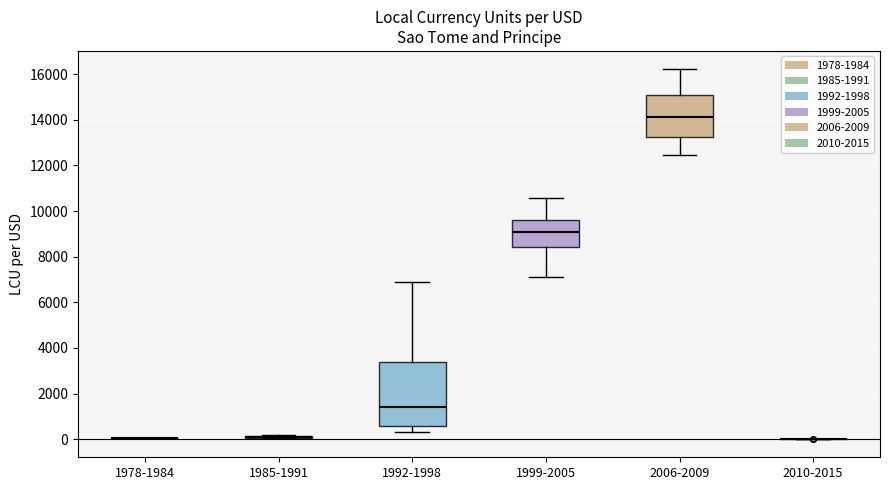

Reading left to right, transcribe this box plot: for each box, give where its median line is, the range the box spans, and where its two whiskers end, as read against the y-axis. The values are not printed on the chart, so give them approximately, as read against the axis.

1978-1984: box collapsed to a line at 0, whiskers 0 to 0
1985-1991: box collapsed to a line at 0, whiskers 0 to 200
1992-1998: median 1400, box 600 to 3400, whiskers 400 to 6800
1999-2005: median 9000, box 8400 to 9600, whiskers 7200 to 10600
2006-2009: median 14200, box 13200 to 15000, whiskers 12400 to 16200
2010-2015: box collapsed to a line at 0, whiskers 0 to 0